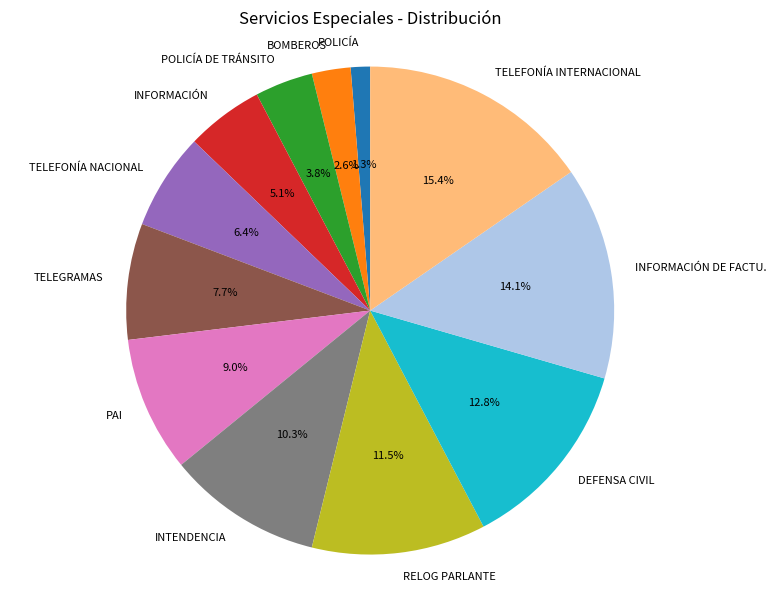

Is it true that TELEGRAMAS is 8% of the pie?

True